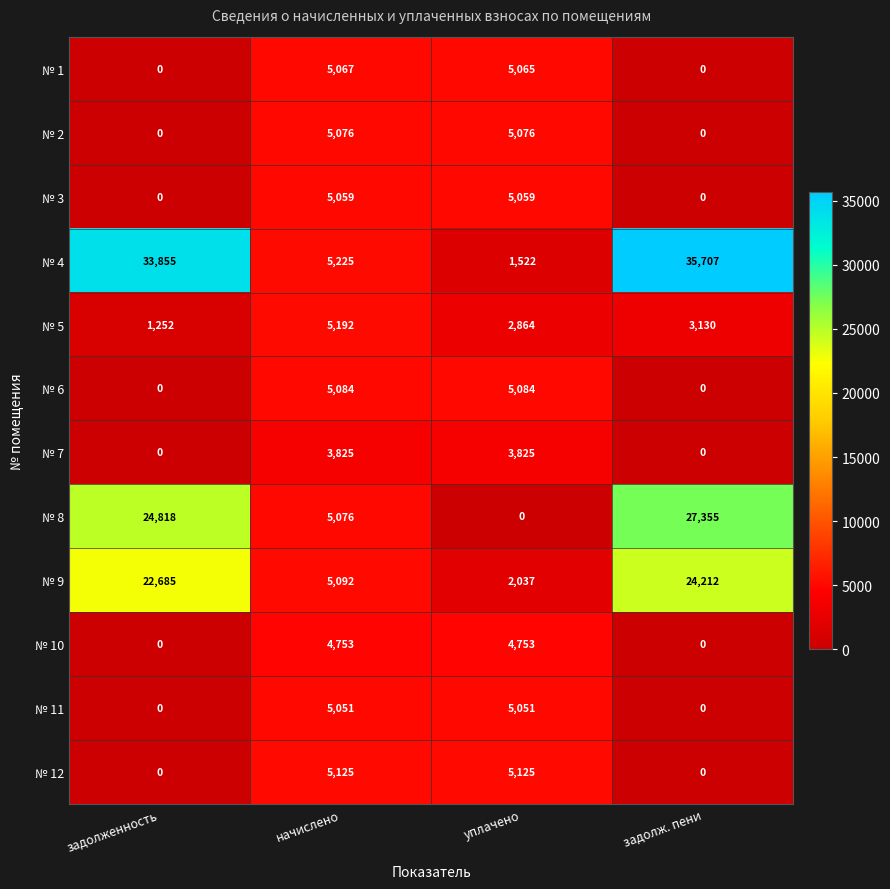

The № 8 series shows -14754 at уплачено. True or false?

False